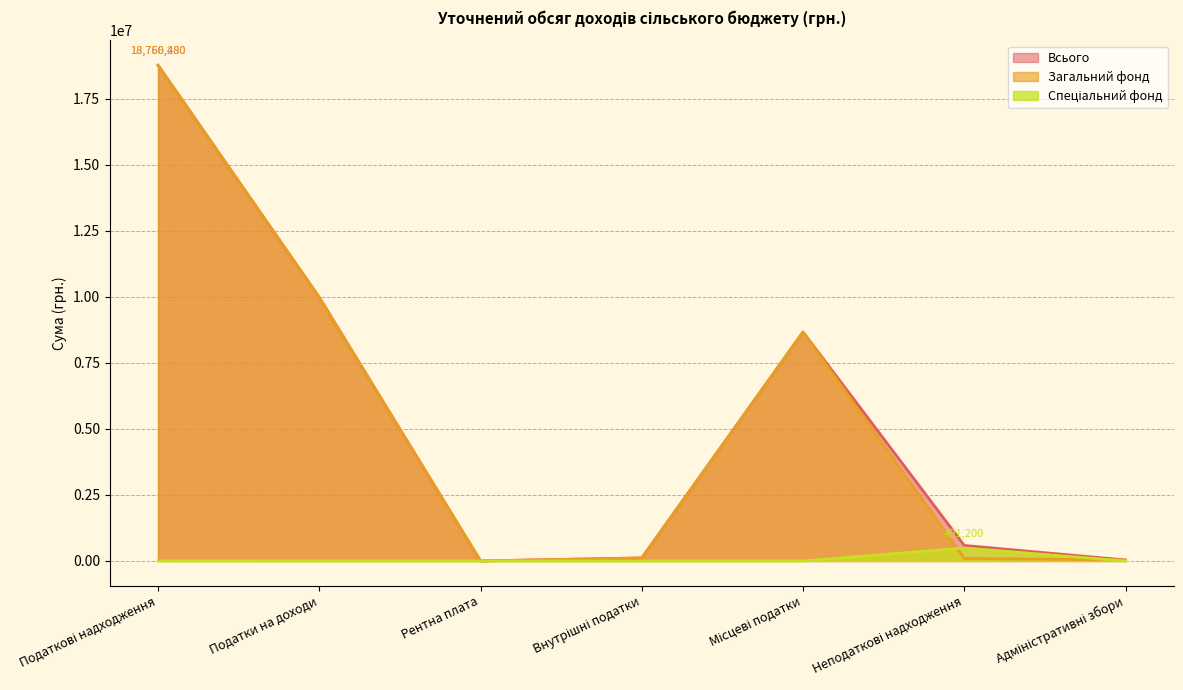

What is the highest value of the Спеціальний фонд series?

491200